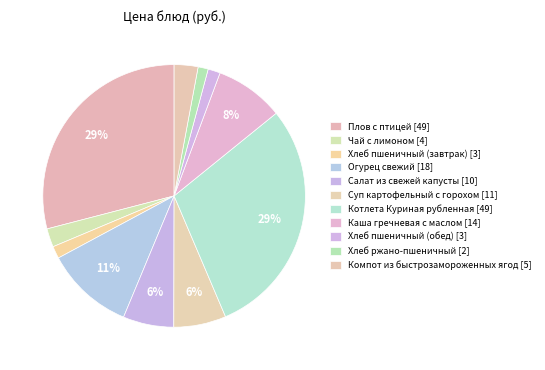

Count the number of slices in the pie.

11